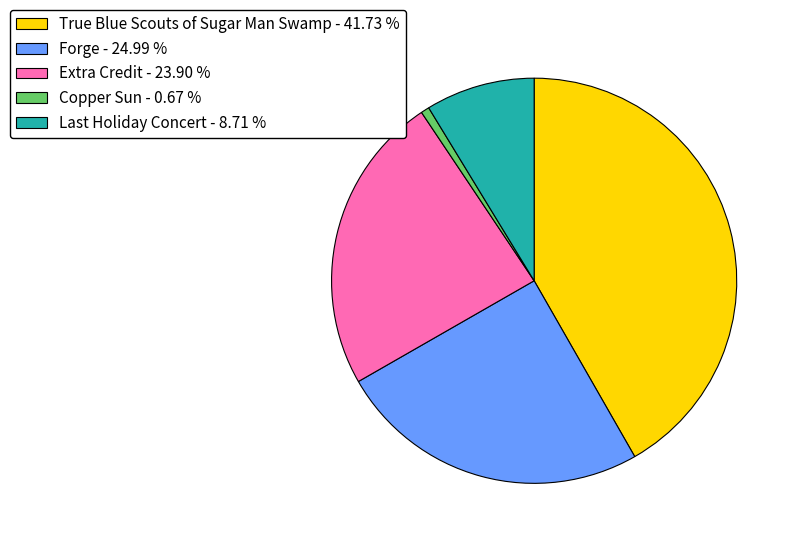

Which slice is the largest?

True Blue Scouts of Sugar Man Swamp